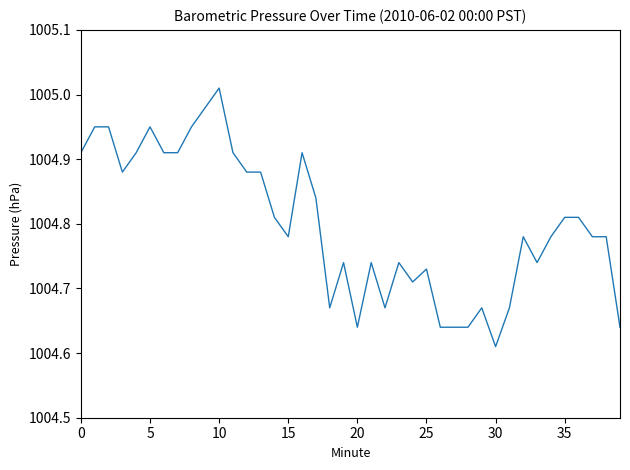

What is the difference between the second highest and second lowest values?

0.3